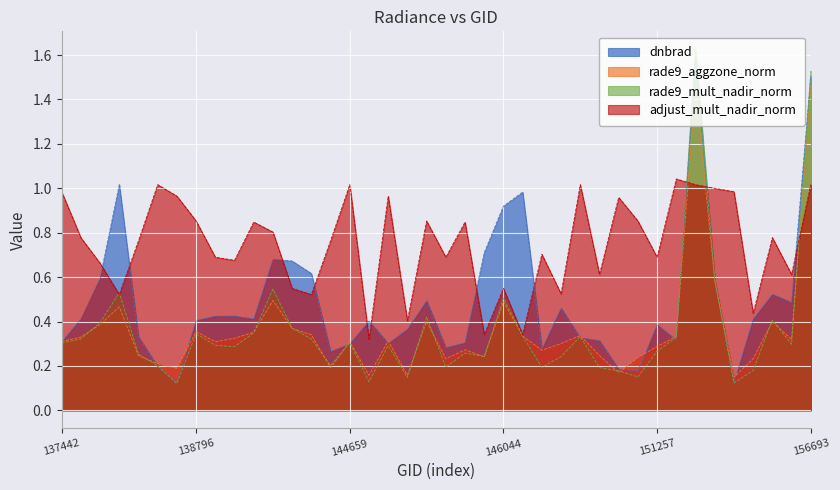

What is the difference between the maximum and minimum values in the rade9_aggzone_norm series?

1.3